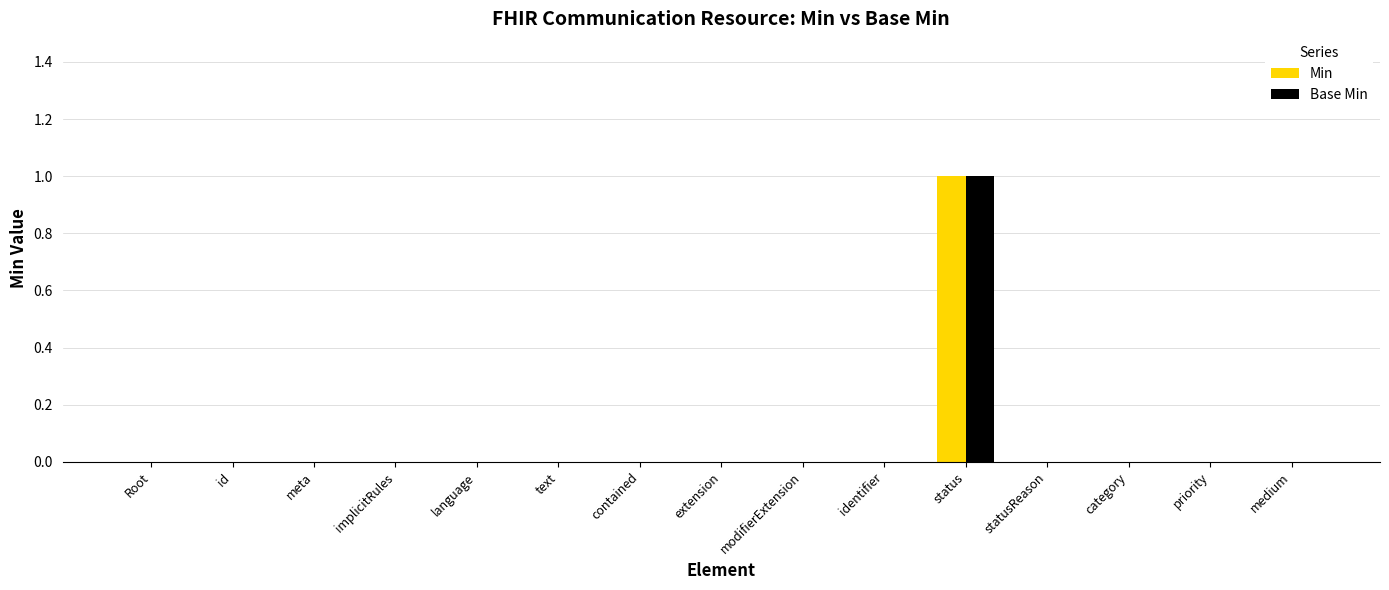

How many groups of bars are there?

15